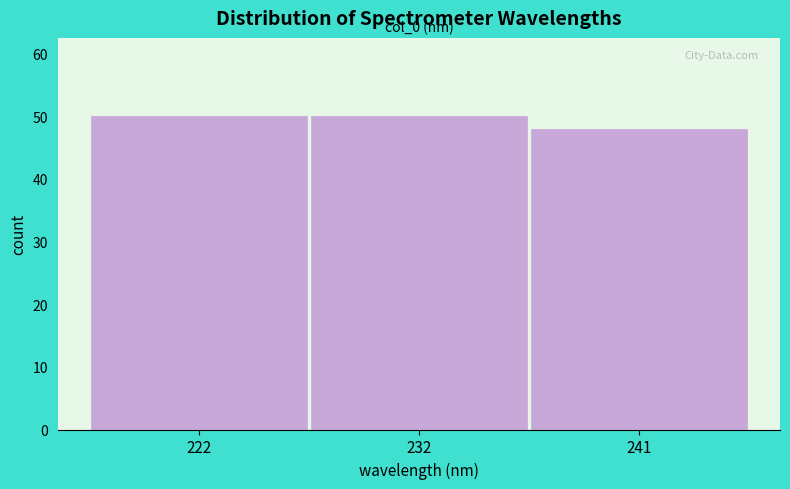

Reading left to right, what are all the values shown in this chart?

50	50	48